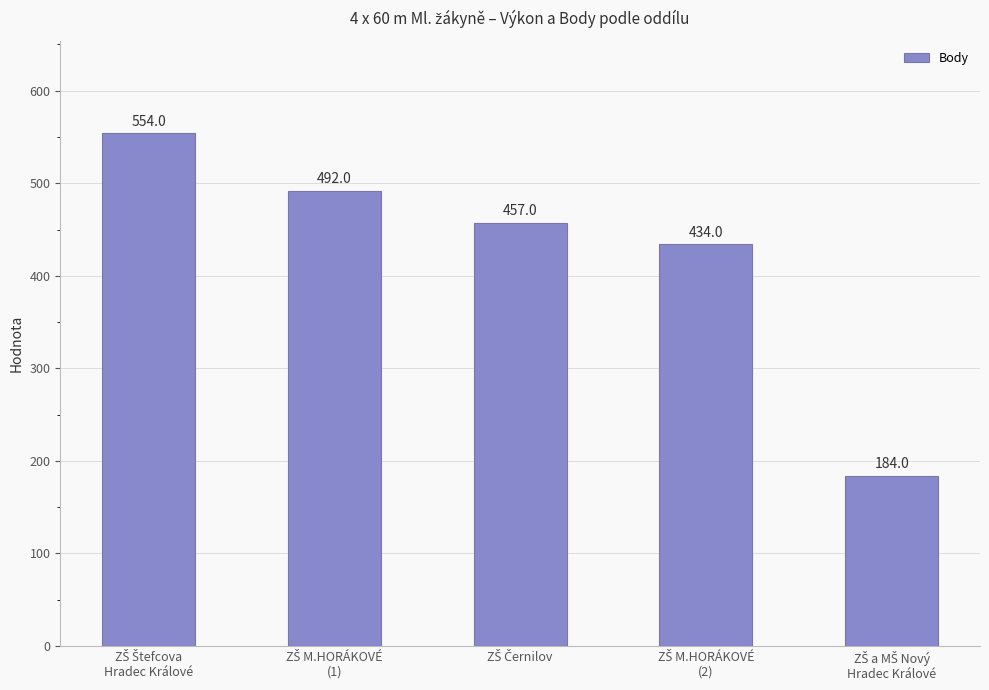

Are the bars horizontal?

No